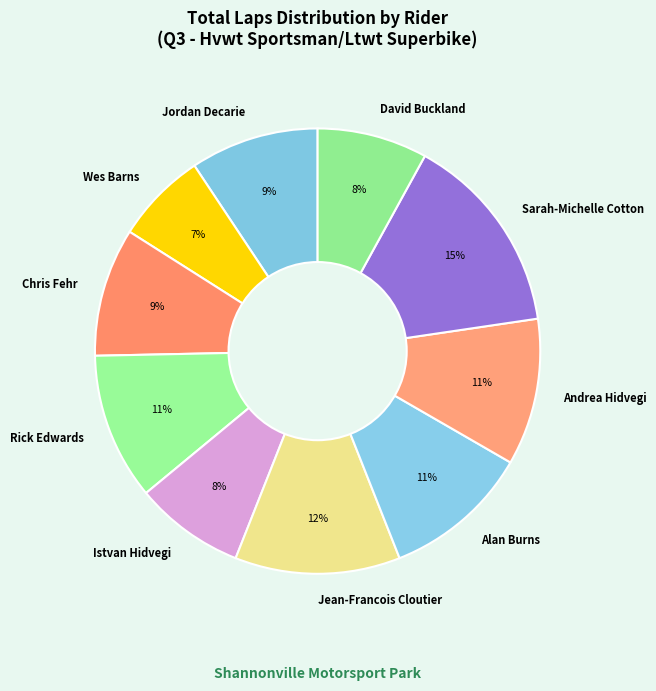

How many segments does this pie chart have?

10